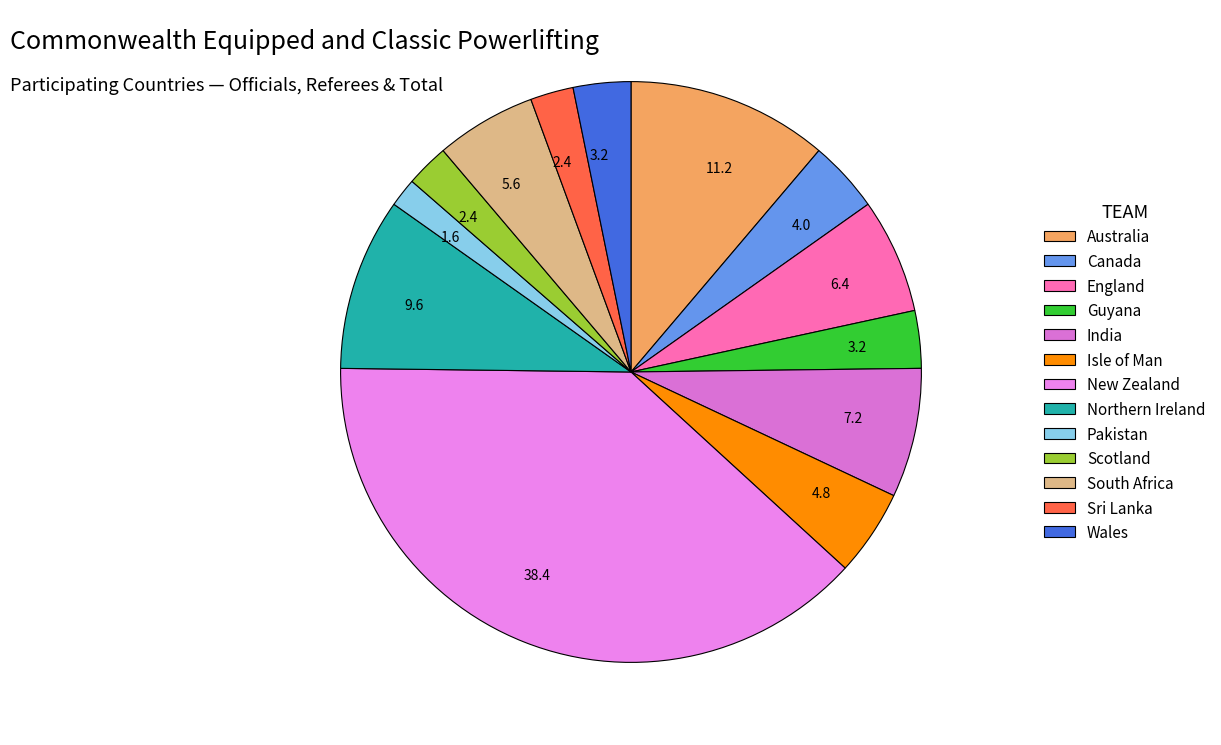

To the nearest percent, what is the average slice percentage?

8%